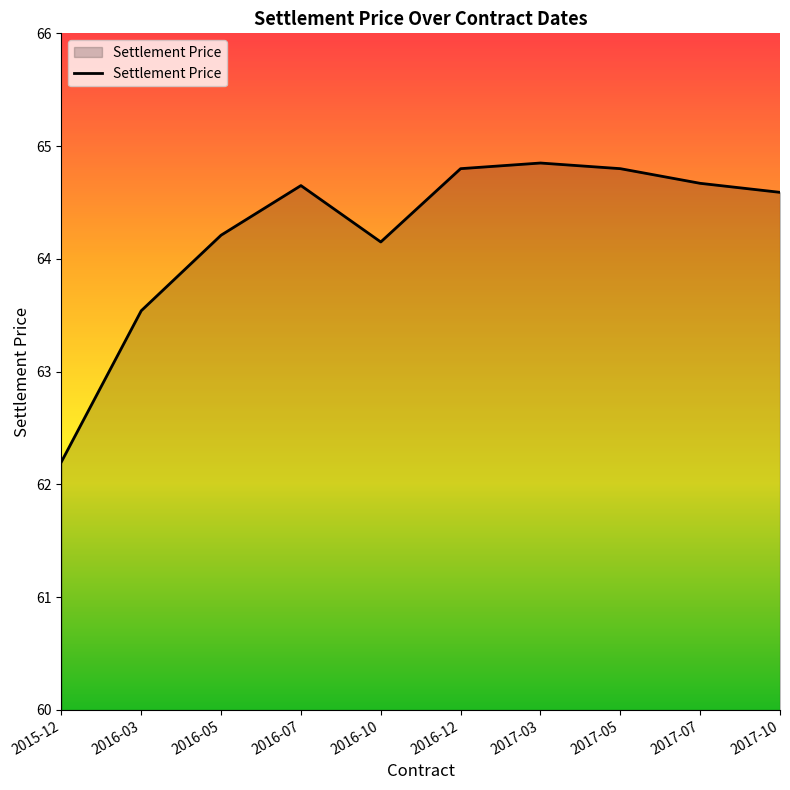

What position from the left is 2016-03?

2